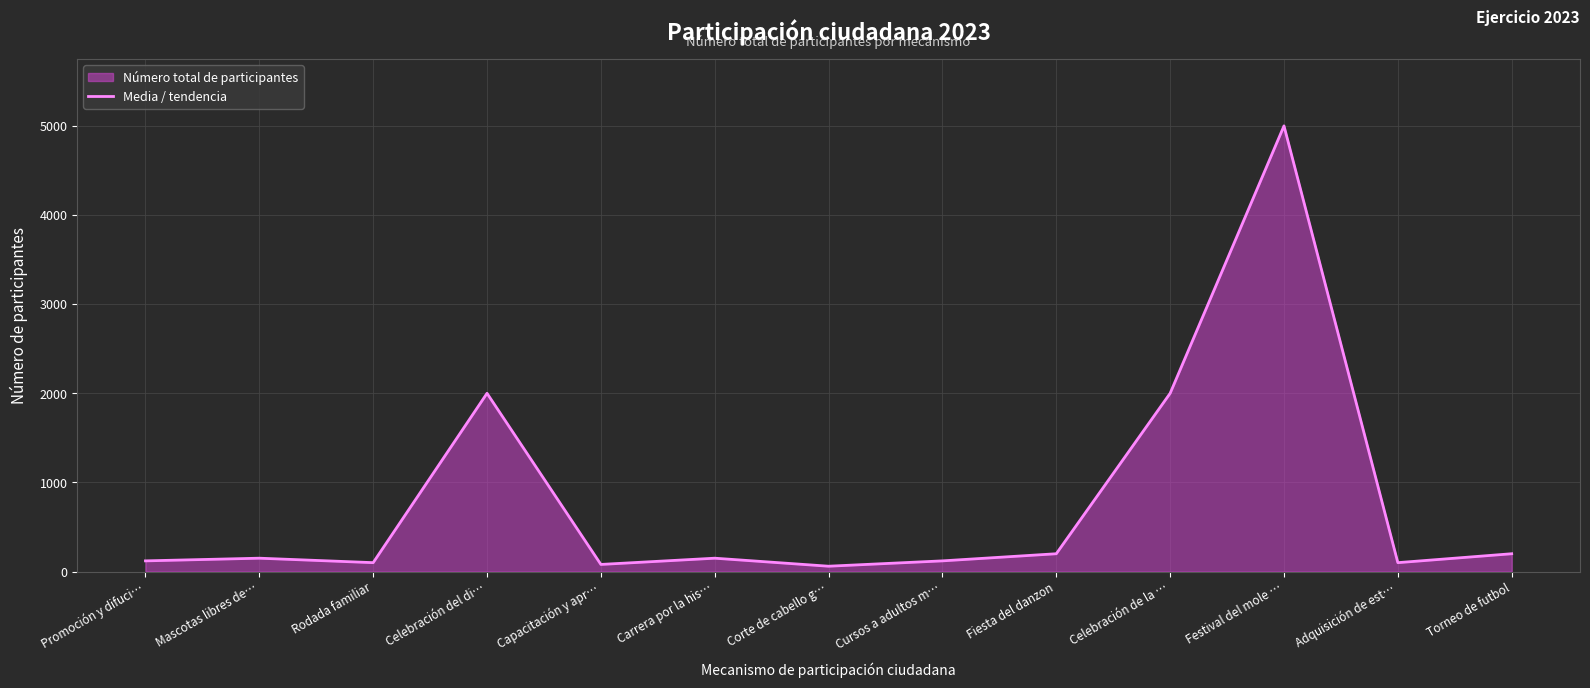

List the labels in order of value, smallest first.

Corte de cabello g…, Capacitación y apr…, Rodada familiar, Adquisición de est…, Promoción y difuci…, Cursos a adultos m…, Mascotas libres de…, Carrera por la his…, Fiesta del danzon, Torneo de futbol, Celebración del di…, Celebración de la …, Festival del mole …